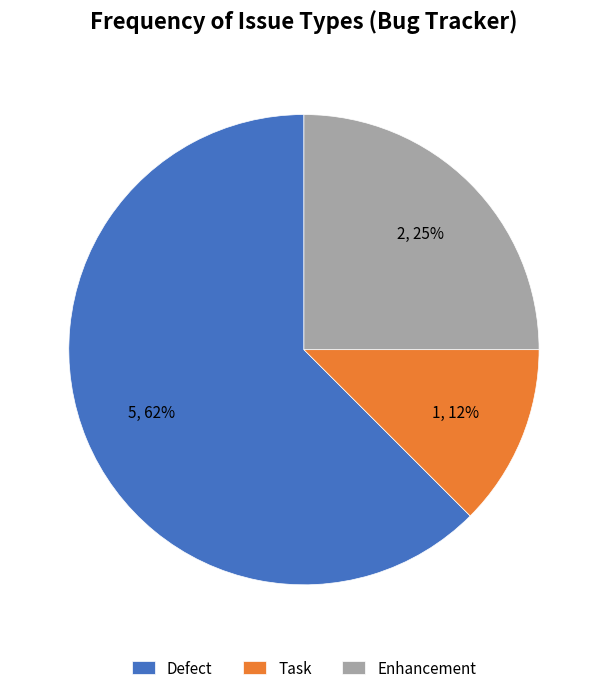

Is there any slice that represents more than half of the pie?

Yes